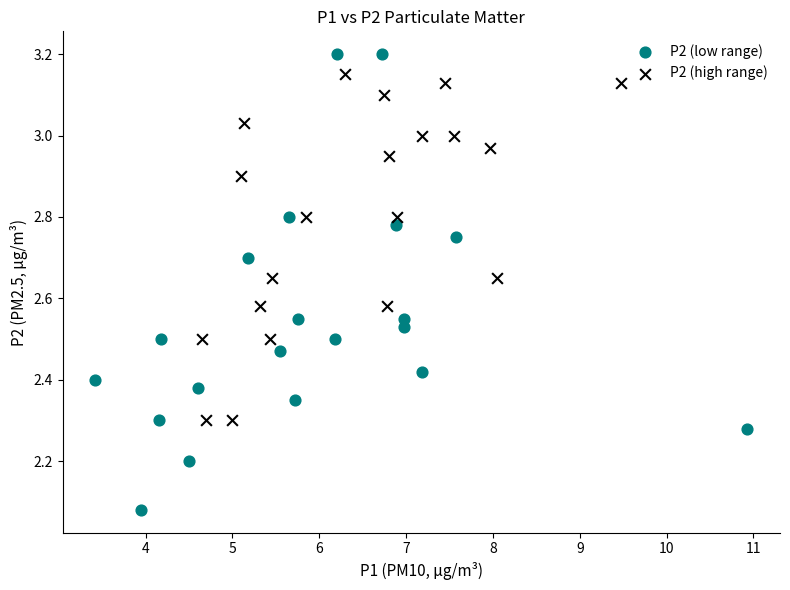

Which series contains the highest Y value?

P2 (low range)